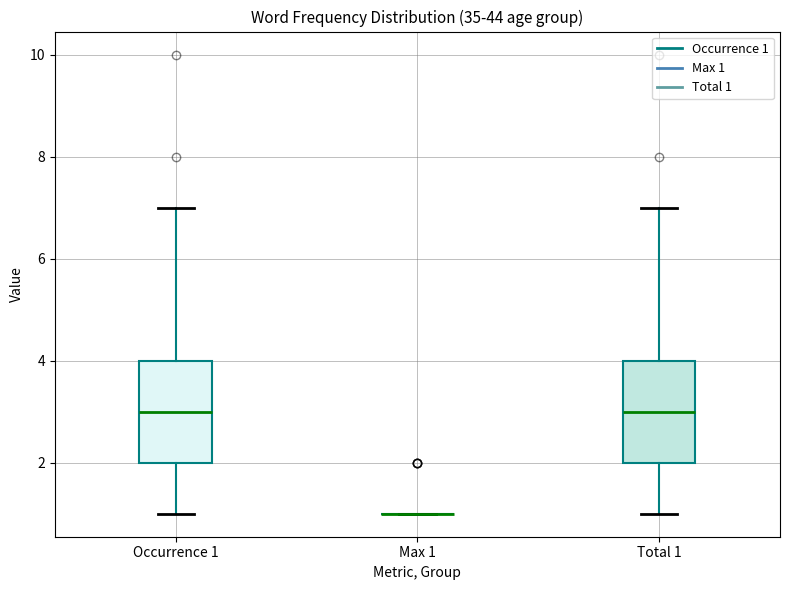

Where does the lower whisker of the box for Total 1 end on the y-axis? The values are not printed on the chart, so give them approximately, as read against the axis.

1